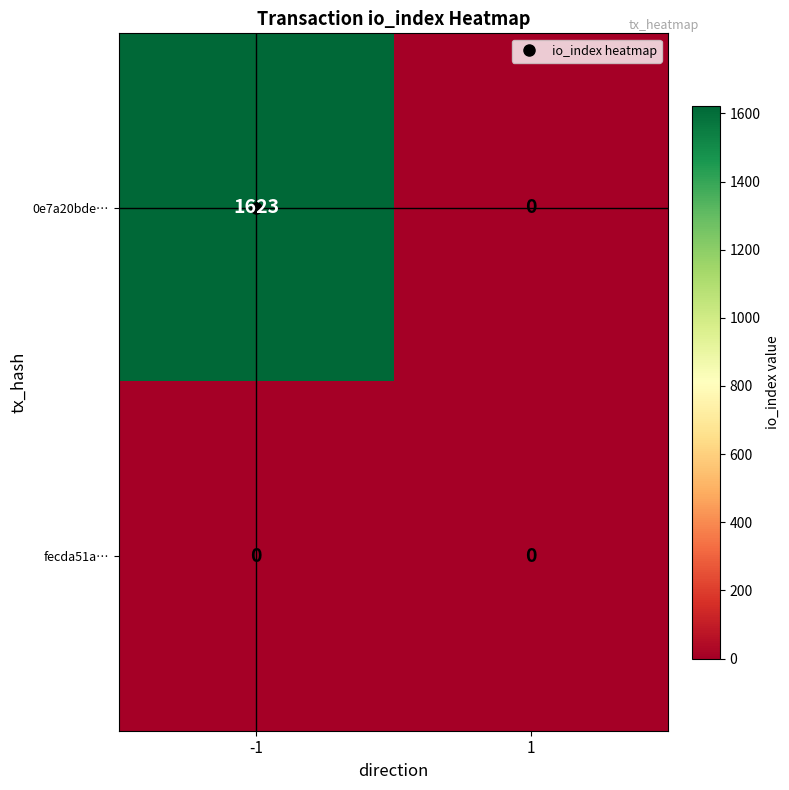

What is the total value across all series at -1?

1623